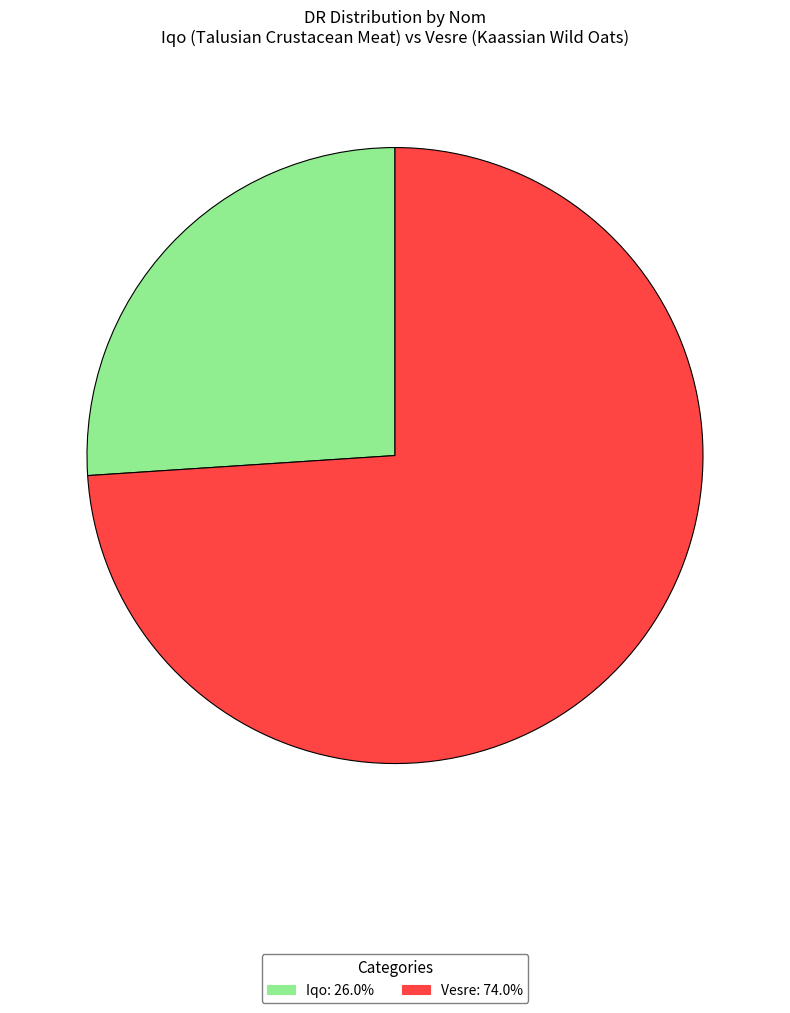

The Iqo slice represents 16% of the pie. True or false?

False